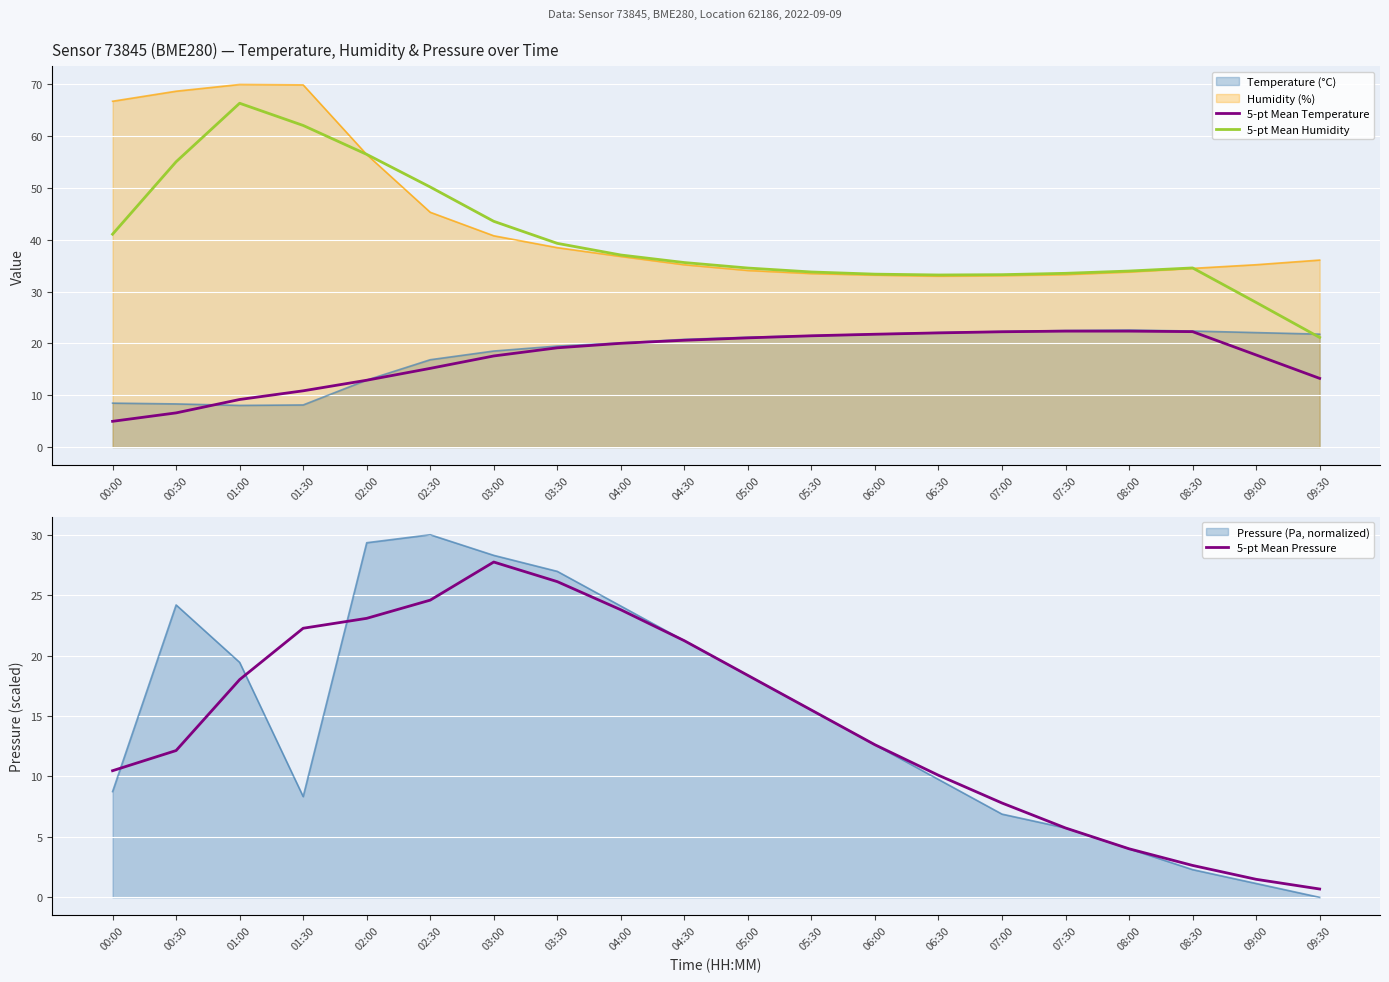

Rank the categories by 5-pt Mean Temperature value from lowest to highest.

00:00, 00:30, 01:00, 01:30, 02:00, 09:30, 02:30, 03:00, 09:00, 03:30, 04:00, 04:30, 05:00, 05:30, 06:00, 06:30, 07:00, 08:30, 07:30, 08:00